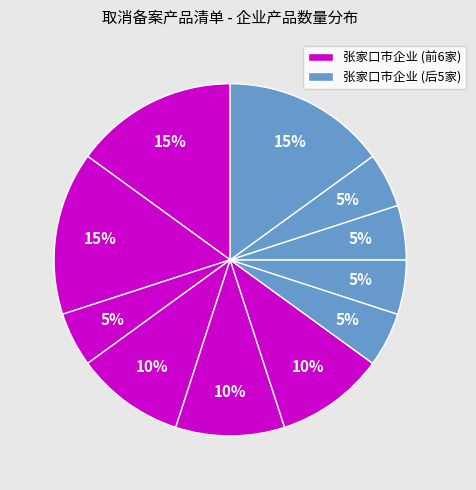

Is there any slice that represents more than half of the pie?

No